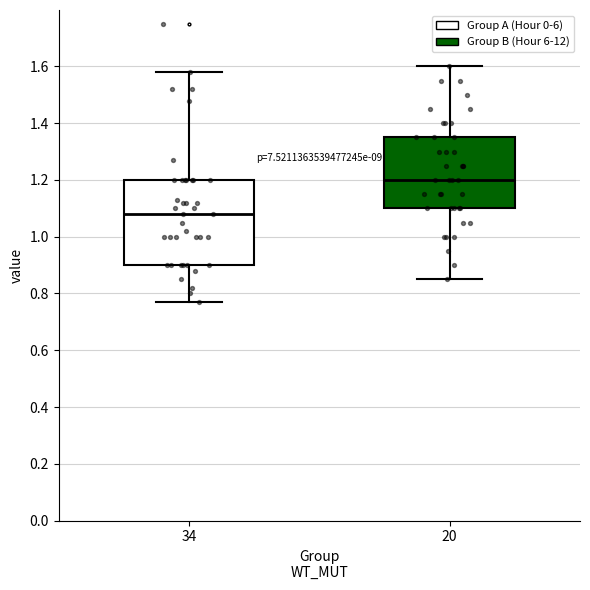

Which box has the lowest median line?

34